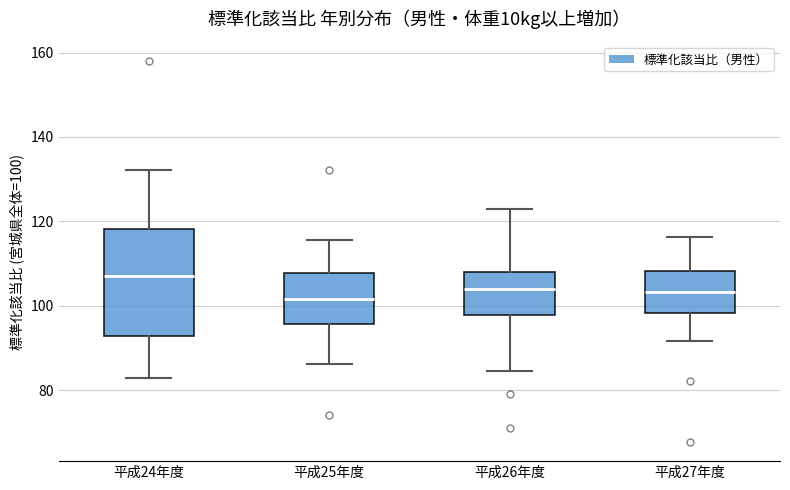

Comparing the boxes themselves (not the whiskers), which one is the tallest?

平成24年度